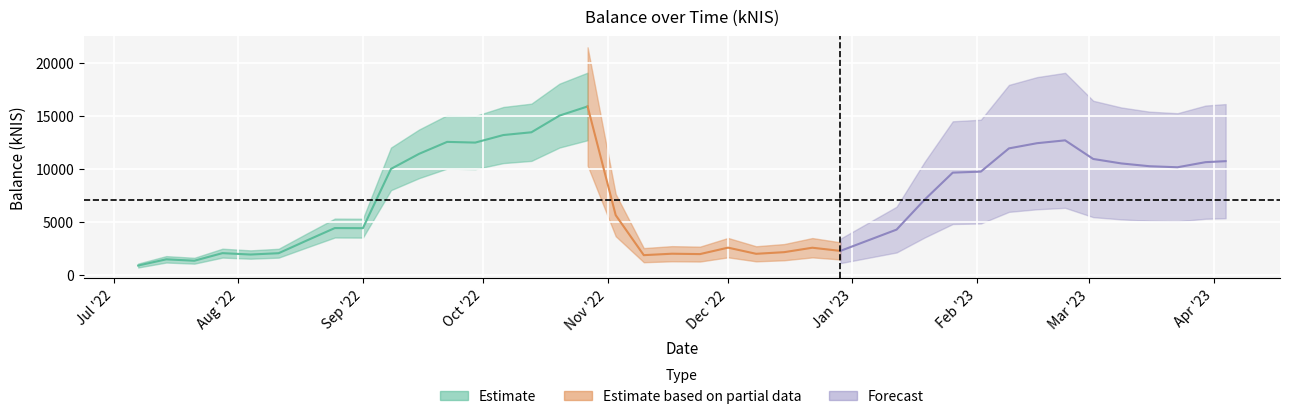

Which has a higher value, 2023-01-12 or 2023-03-23?

2023-03-23